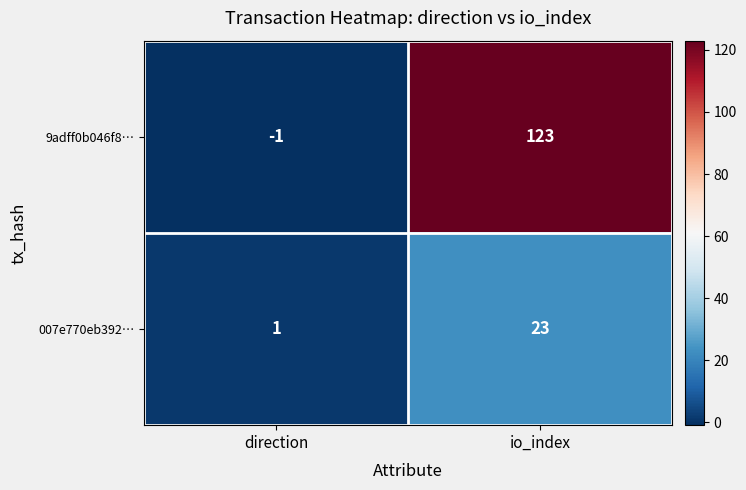

At which label is 9adff0b046f8… closest to 61?

direction